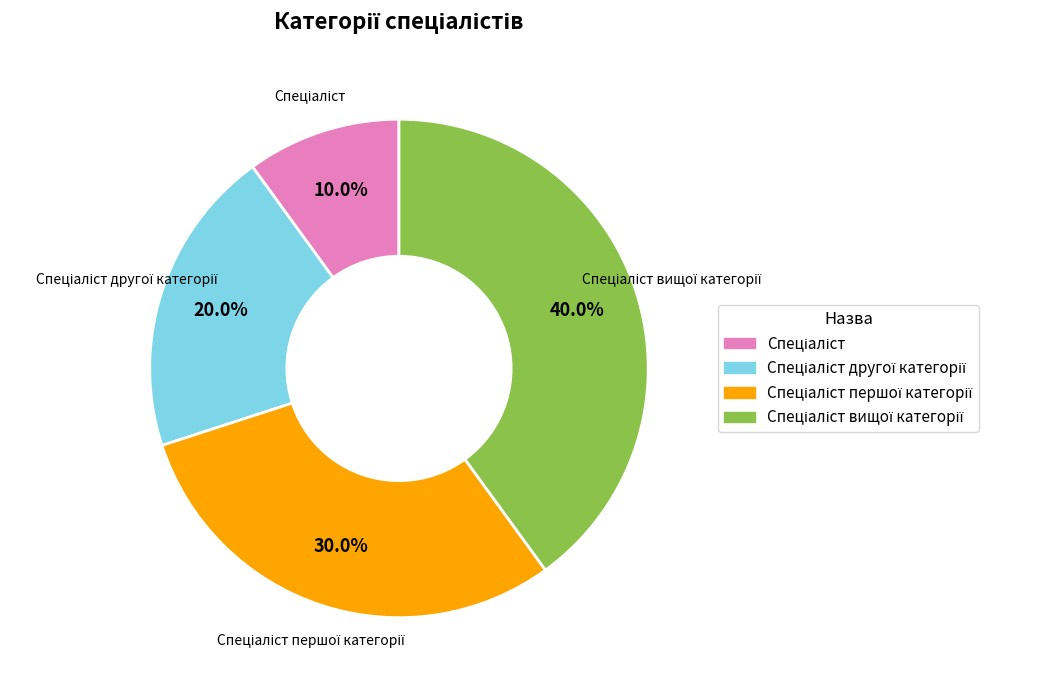

How many slices are in this pie chart?

4